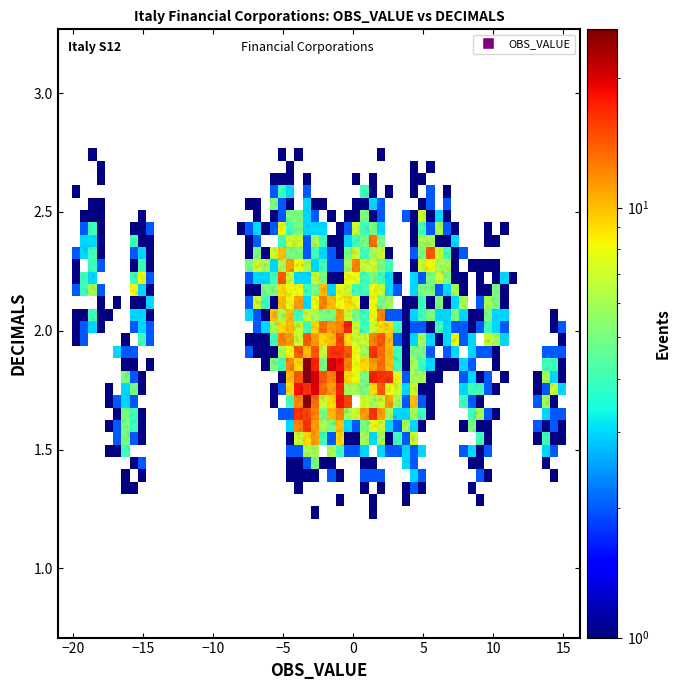

What is the range of X values (max minus min)?

35.3